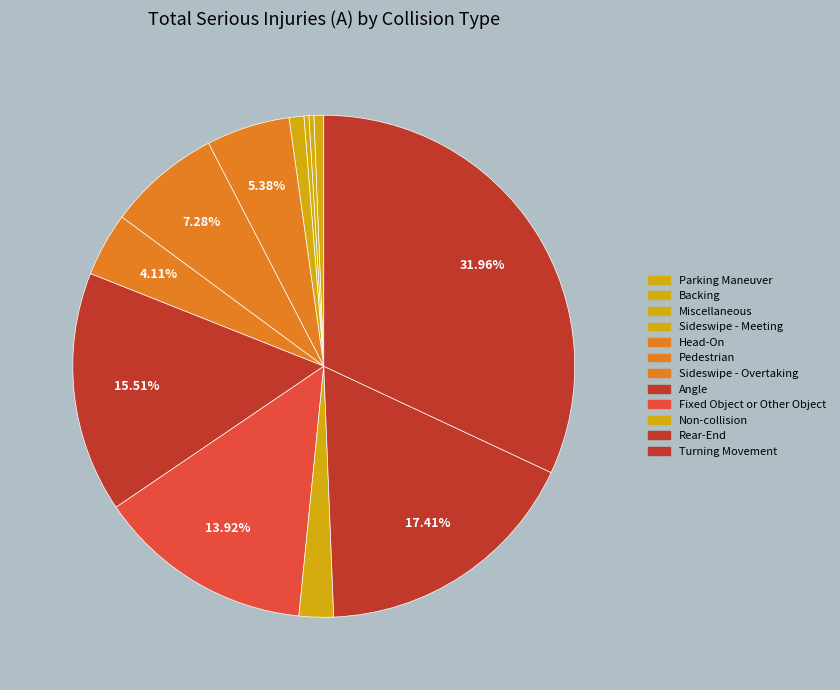

The Non-collision slice represents 8% of the pie. True or false?

False